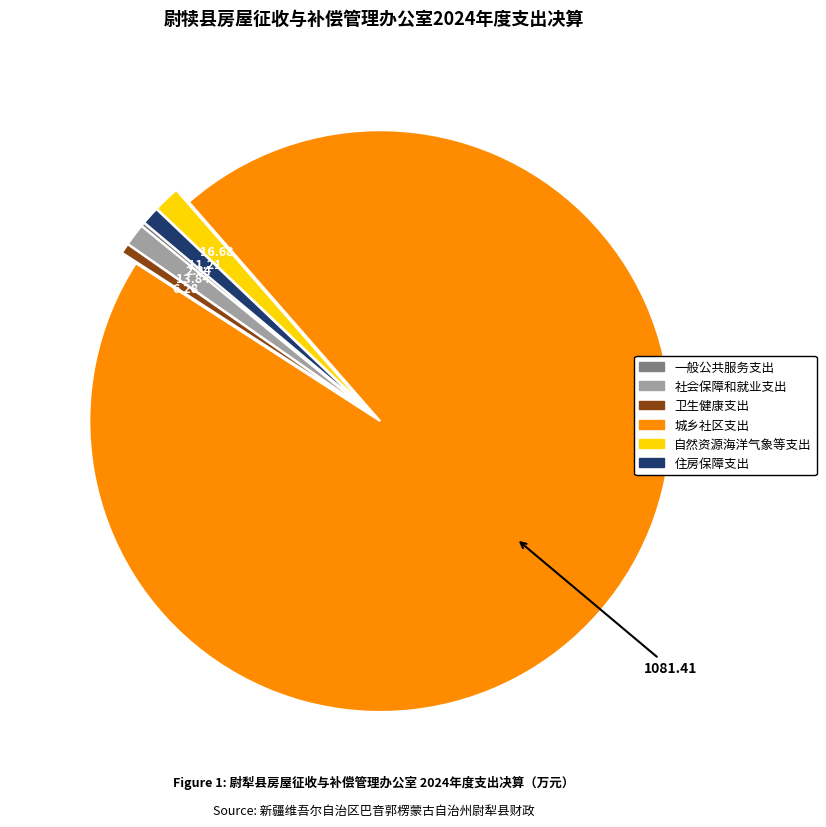

Which slice represents more than half of the pie?

城乡社区支出